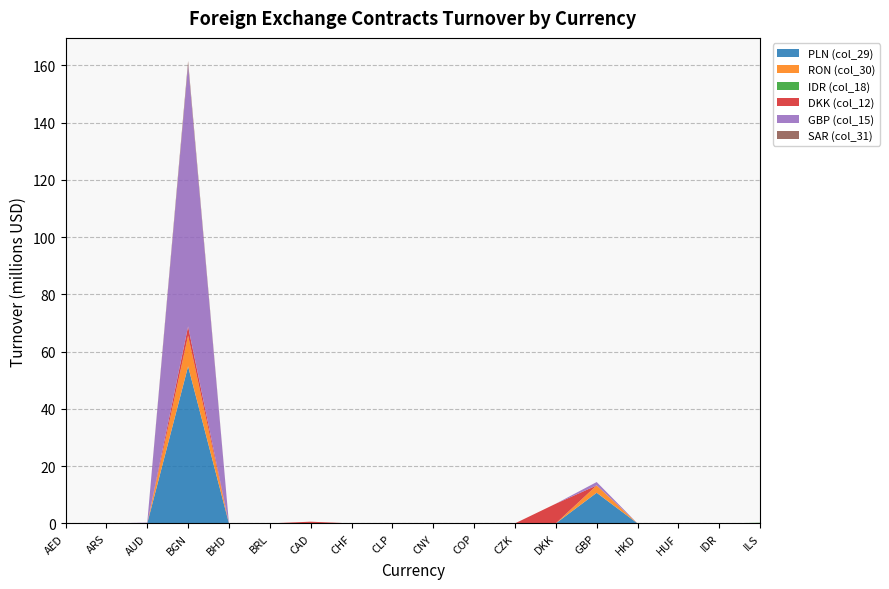

Reading left to right, what are all the values shown in this chart?

PLN (col_29): 0.0	0.0	0.0	54.9	0.0	0.0	0.0	0.0	0.0	0.0	0.0	0.0	0.0	10.7	0.0	0.0	0.0	0.0
RON (col_30): 0.0	0.0	0.0	10.7	0.0	0.0	0.0	0.0	0.0	0.0	0.0	0.0	0.0	2.6	0.0	0.0	0.0	0.0
IDR (col_18): 0.0	0.0	0.0	0.0	0.0	0.0	0.0	0.0	0.0	0.0	0.0	0.0	0.0	0.0	0.0	0.0	0.0	0.2
DKK (col_12): 0.0	0.0	0.0	3.2	0.0	0.0	0.6	0.0	0.0	0.0	0.0	0.0	6.9	0.0	0.0	0.0	0.0	0.0
GBP (col_15): 0.0	0.0	0.2	91.4	0.0	0.0	0.0	0.0	0.0	0.0	0.0	0.0	0.0	1.2	0.0	0.1	0.0	0.0
SAR (col_31): 0.0	0.0	0.0	1.3	0.0	0.0	0.0	0.0	0.0	0.0	0.0	0.0	0.0	0.0	0.0	0.0	0.0	0.0